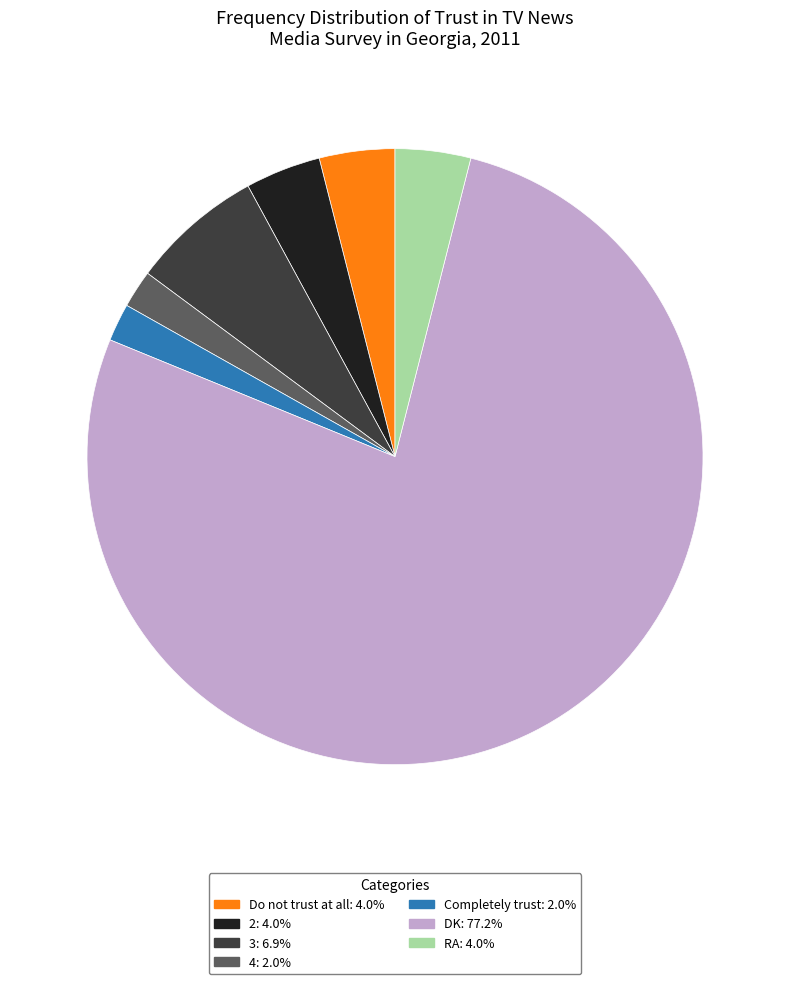

Do RA and 2 together represent more than half of the pie?

No